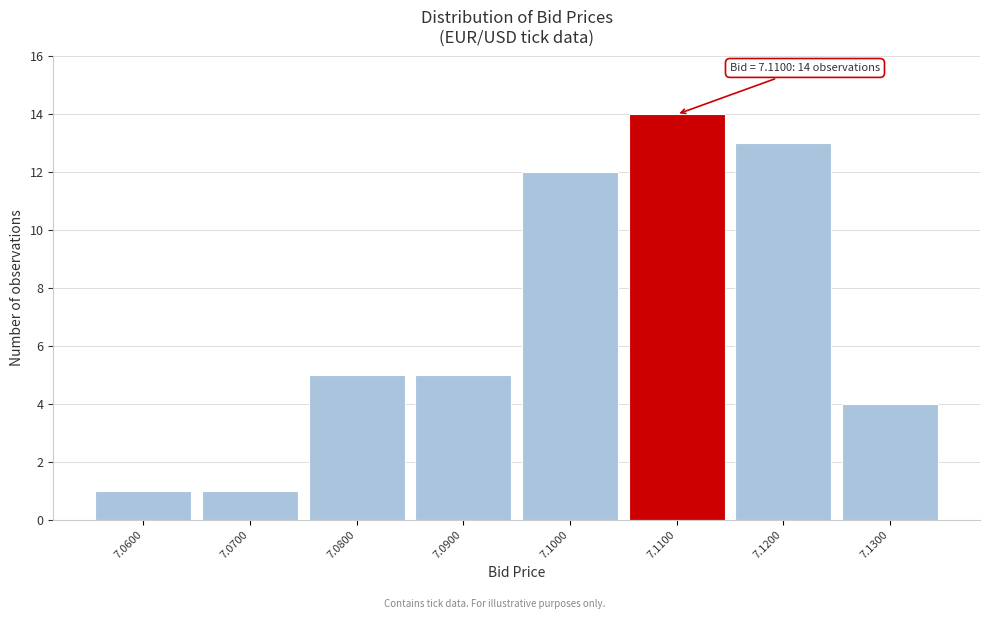

Over which range of the x-axis is the bar tallest?

7.105 to 7.115